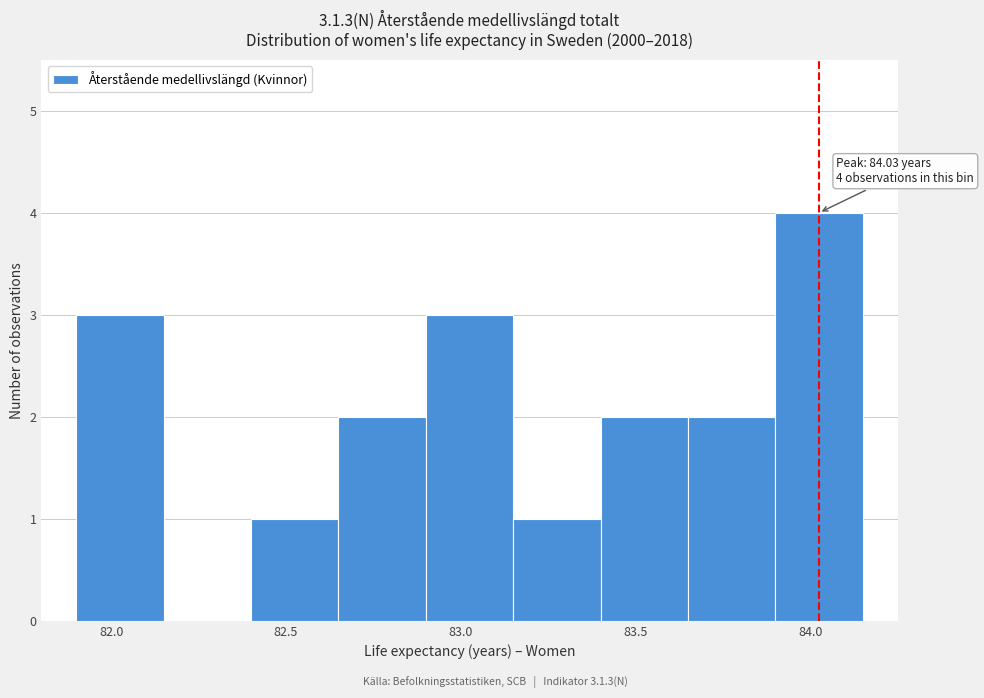

Which range on the x-axis has the tallest bar?

83.90 to 84.15